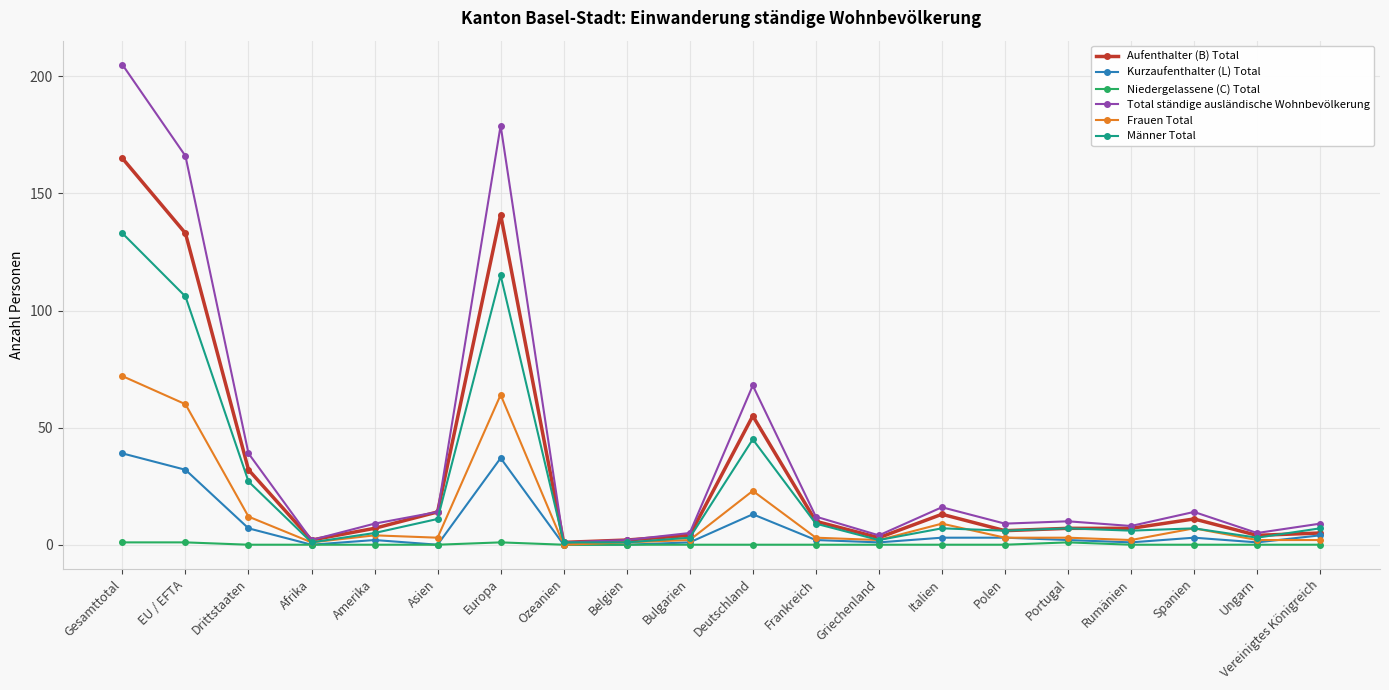

Which series changed the most between Europa and Rumänien?

Total ständige ausländische Wohnbevölkerung